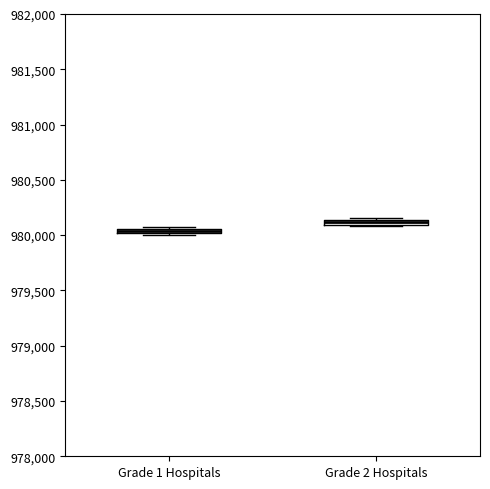

Where is the upper edge of the box for Grade 2 Hospitals on the y-axis? The values are not printed on the chart, so give them approximately, as read against the axis.

980150